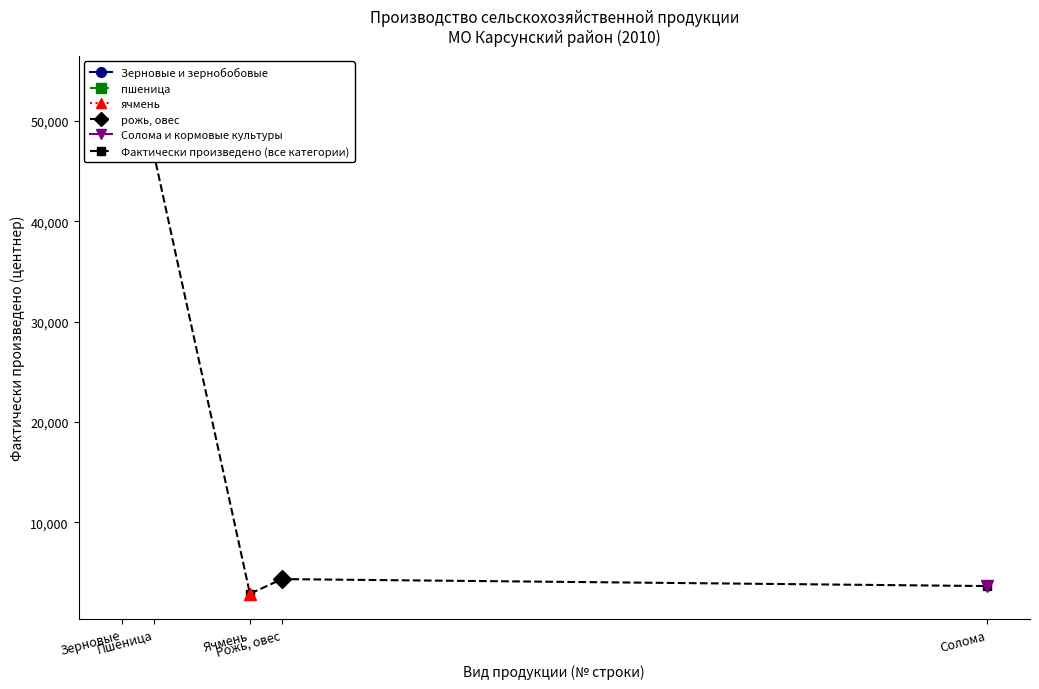

What is the difference between the values at Ячмень and Зерновые?

51089